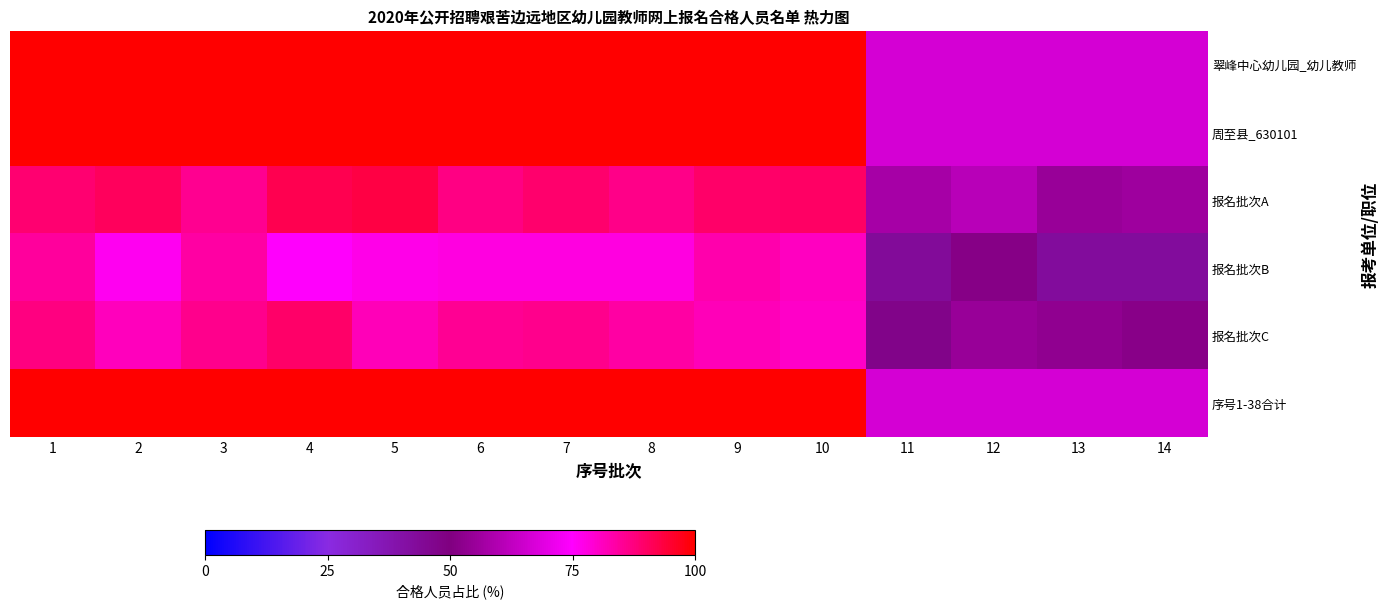

Rank the series by their maximum value, from lowest to highest.

报名批次B, 报名批次C, 报名批次A, 翠峰中心幼儿园_幼儿教师, 周至县_630101, 序号1-38合计